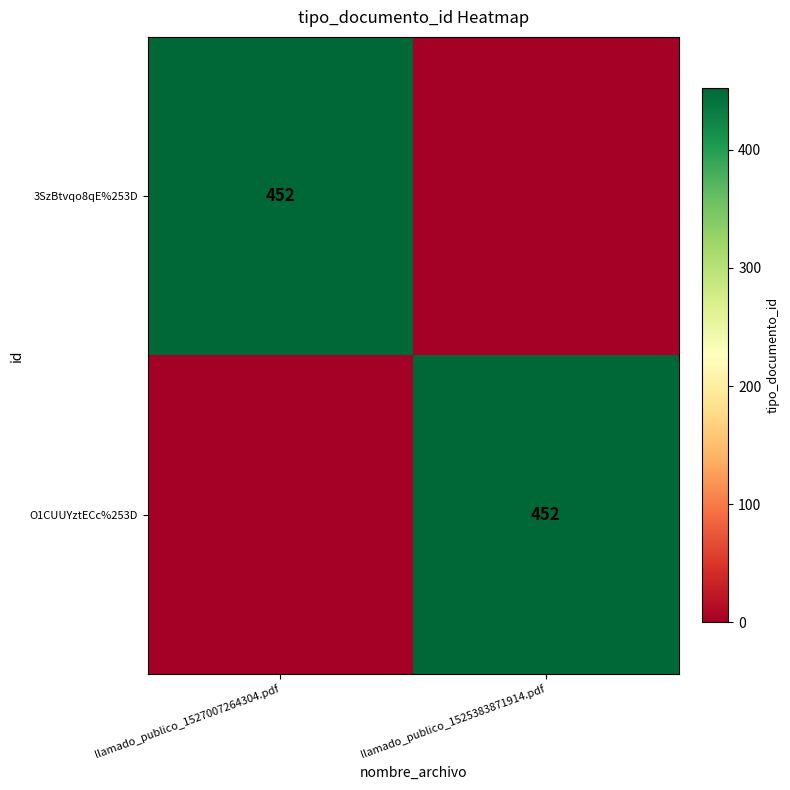

The 3SzBtvqo8qE%253D series shows 452 at llamado_publico_1527007264304.pdf. True or false?

True